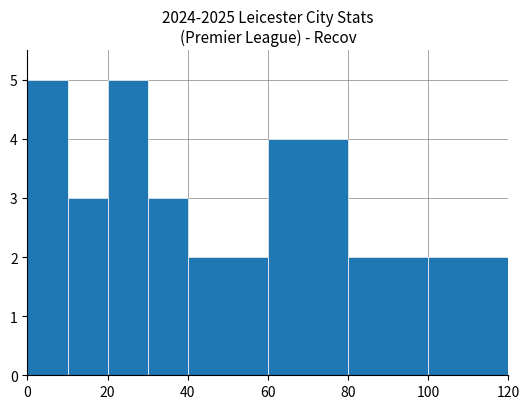

What is the sum of all values?

26